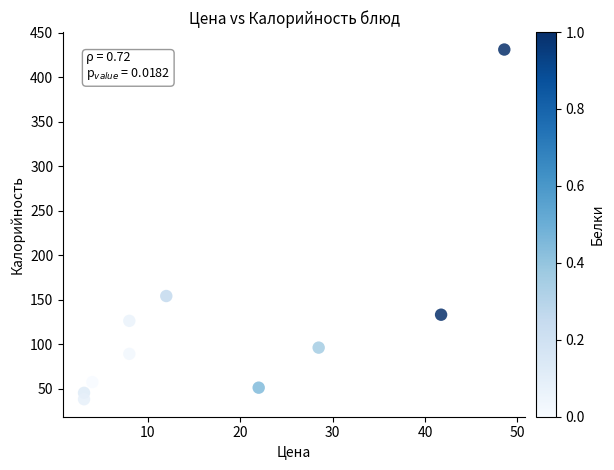

What Y value in the scatter plot is closest to 234?

154.0